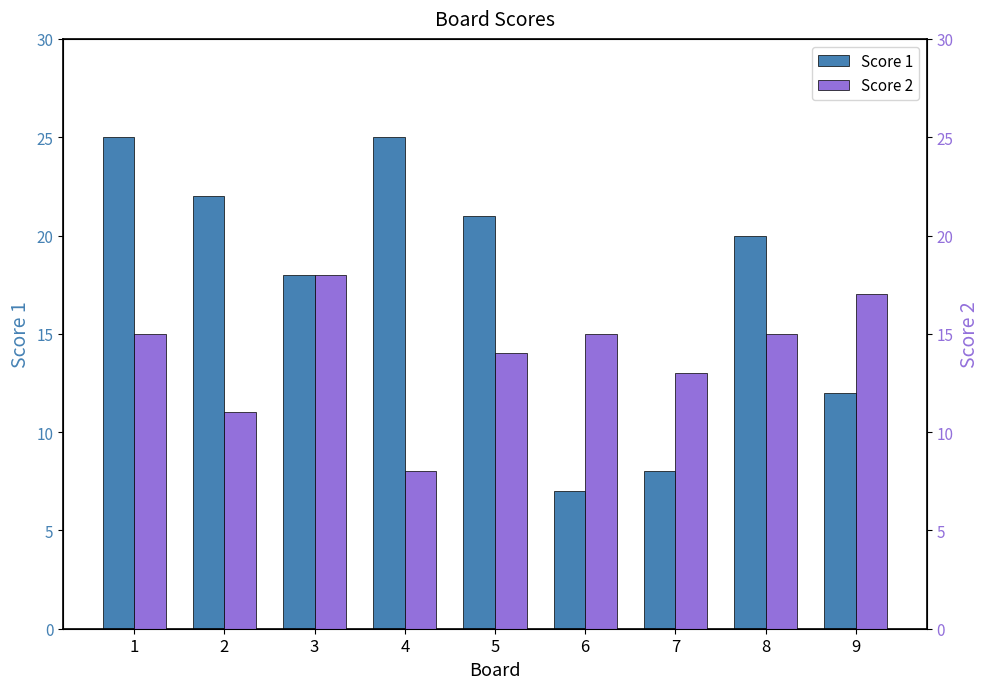

List the labels in order of Score 2 value, smallest first.

4, 2, 7, 5, 1, 6, 8, 9, 3